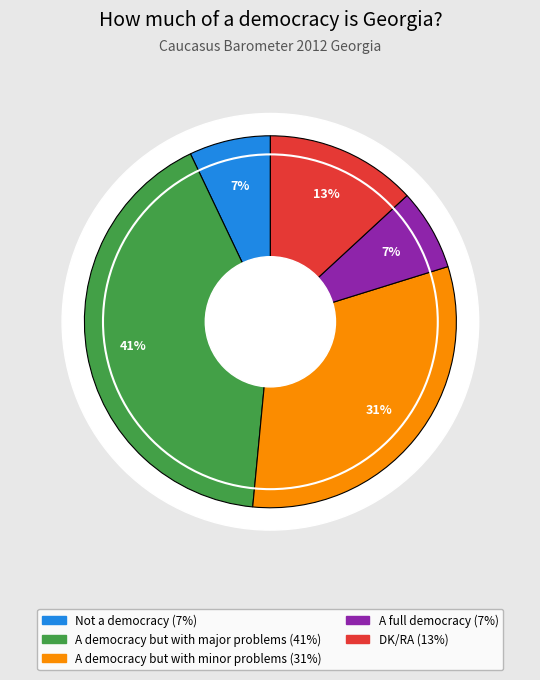

How many slices are in this pie chart?

5